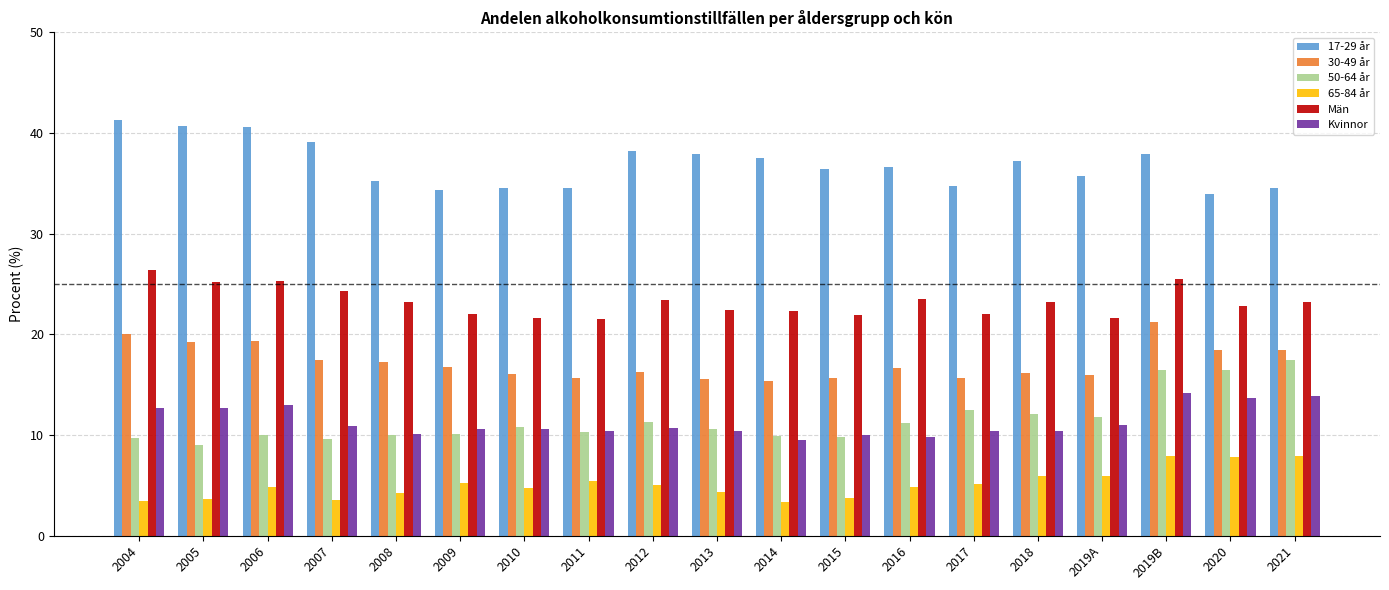

The value of Män at 2019B is 41.4. True or false?

False